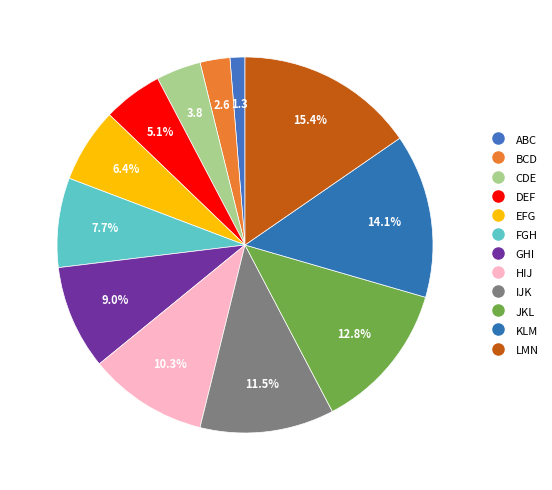

How many slices are in this pie chart?

12